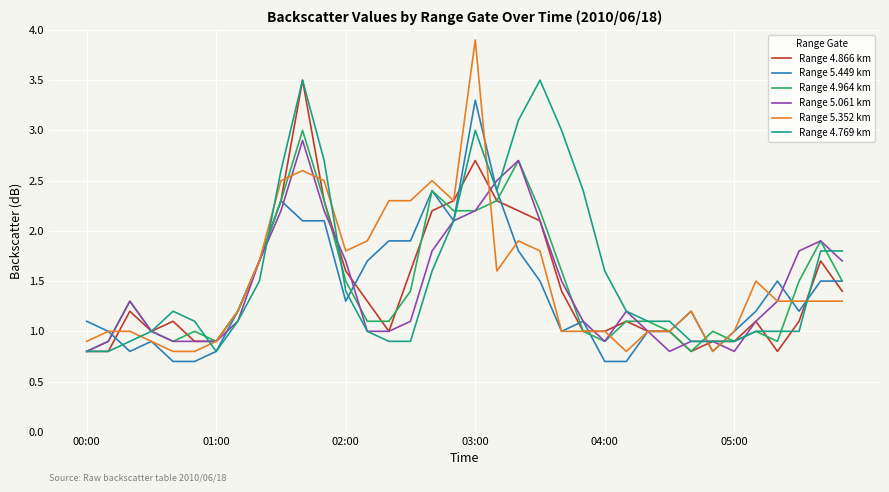

What is the maximum value for Range 4.769 km?

3.5